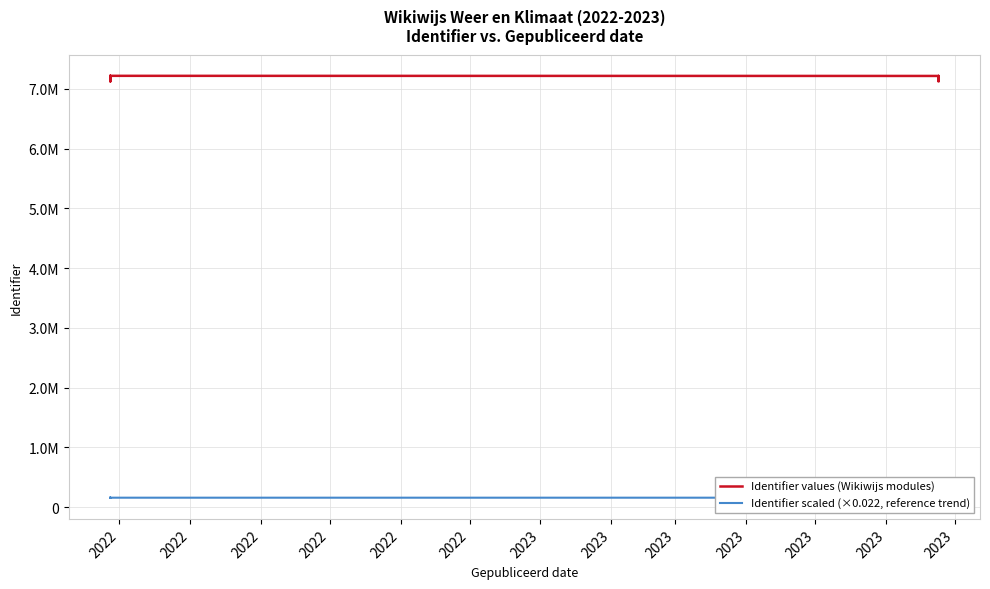

At which category is the sum across all series the highest?

2023